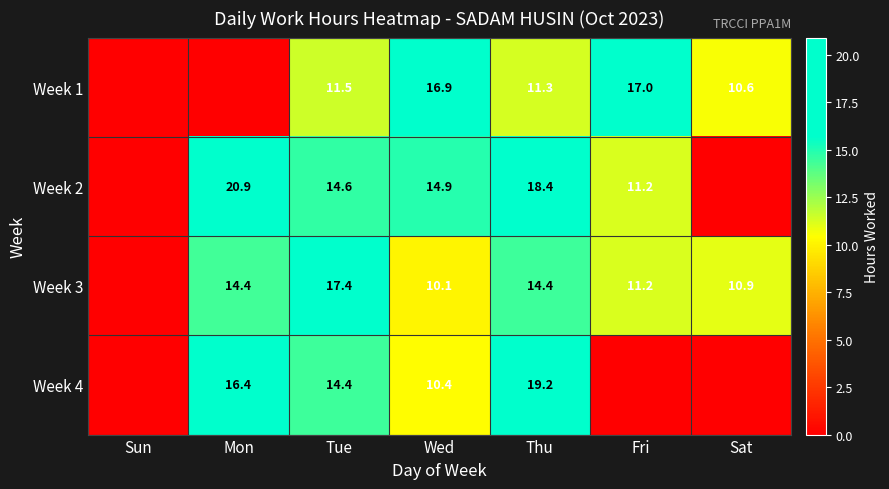

The value of Week 1 at Fri is 5.3. True or false?

False